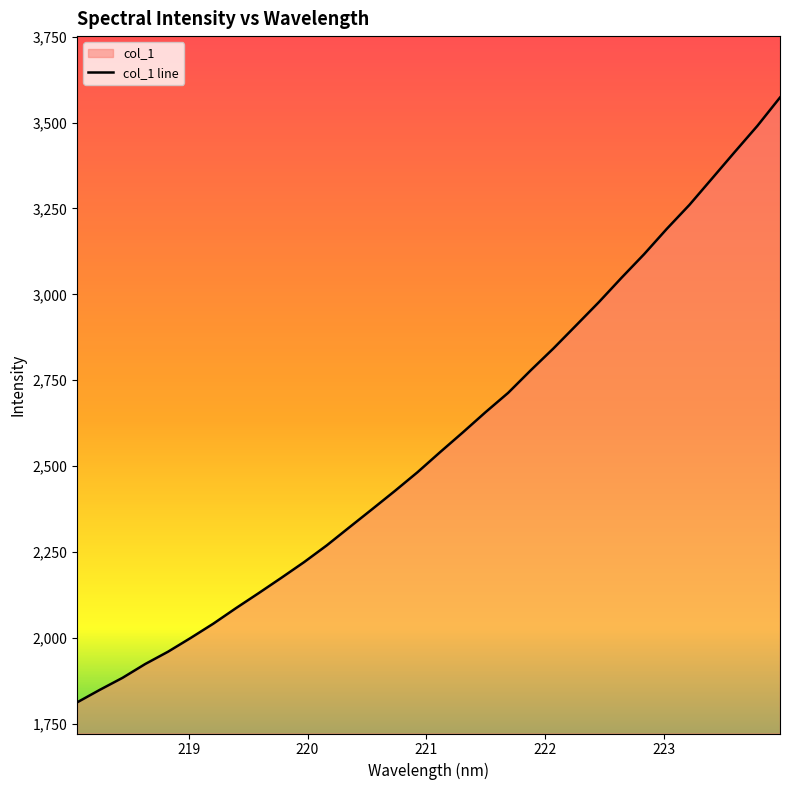

What is the maximum value shown in the chart?

3572.9